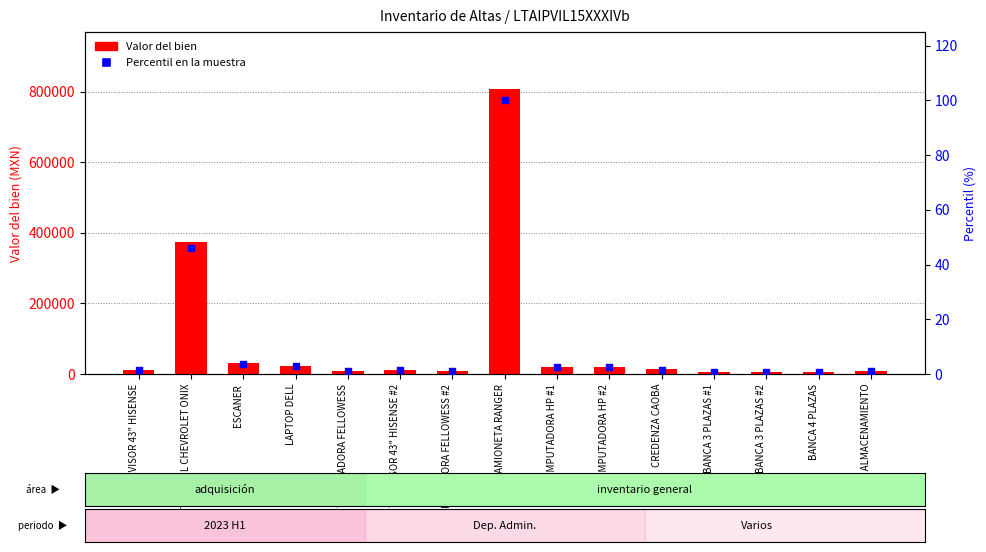

Which series has the largest total across all categories?

Valor del bien